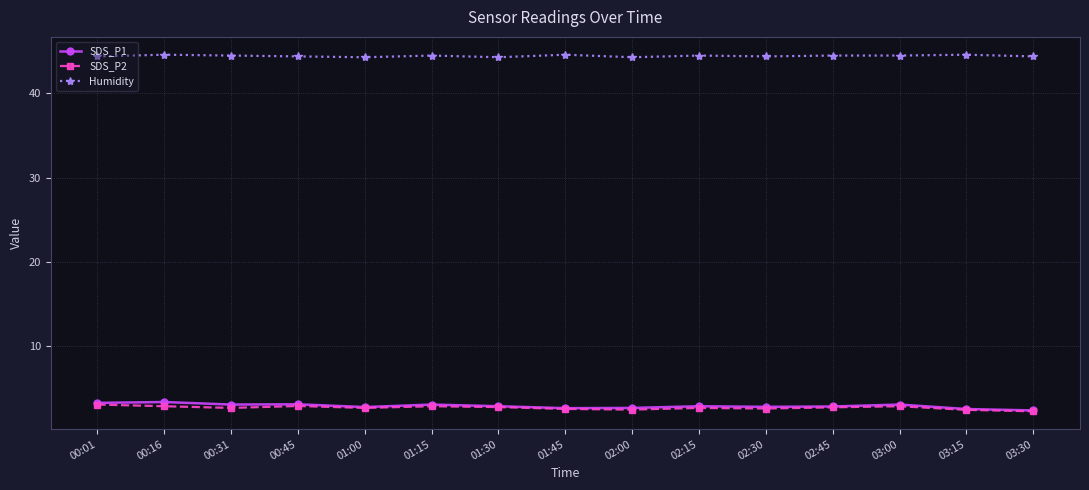

Which series has the largest total across all categories?

Humidity